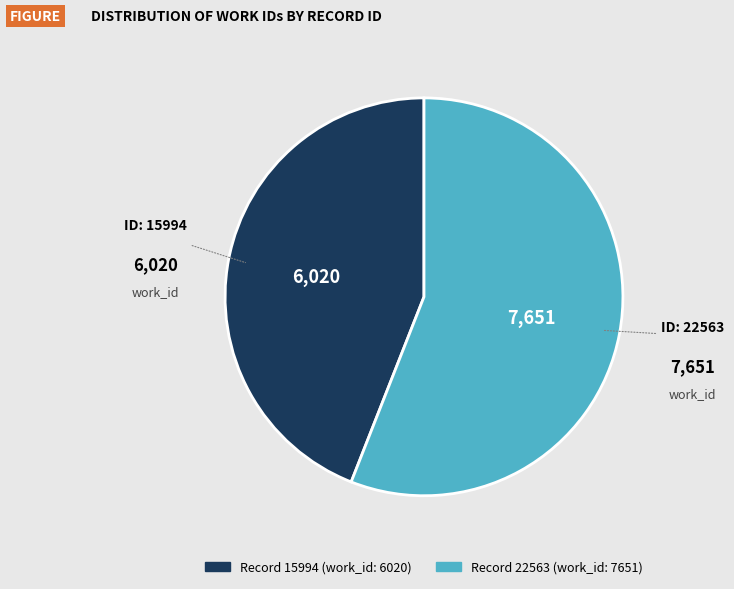

Is there a majority slice in this chart?

Yes